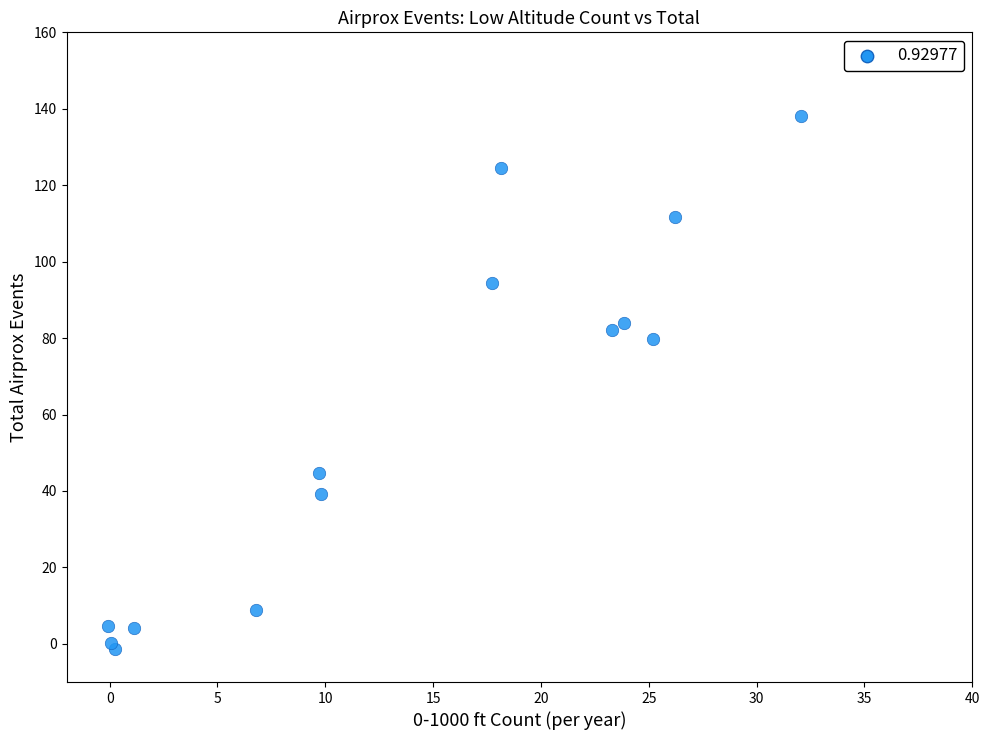

What Y value in the scatter plot is closest to 68?

79.8